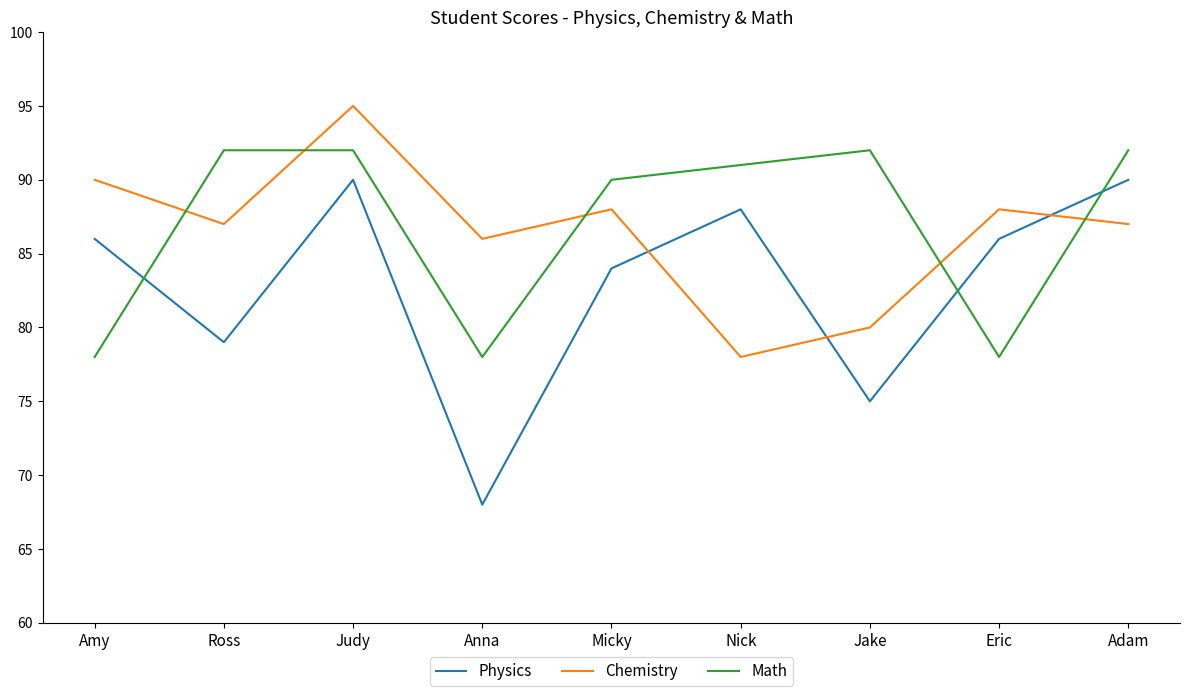

What position from the left is Ross?

2